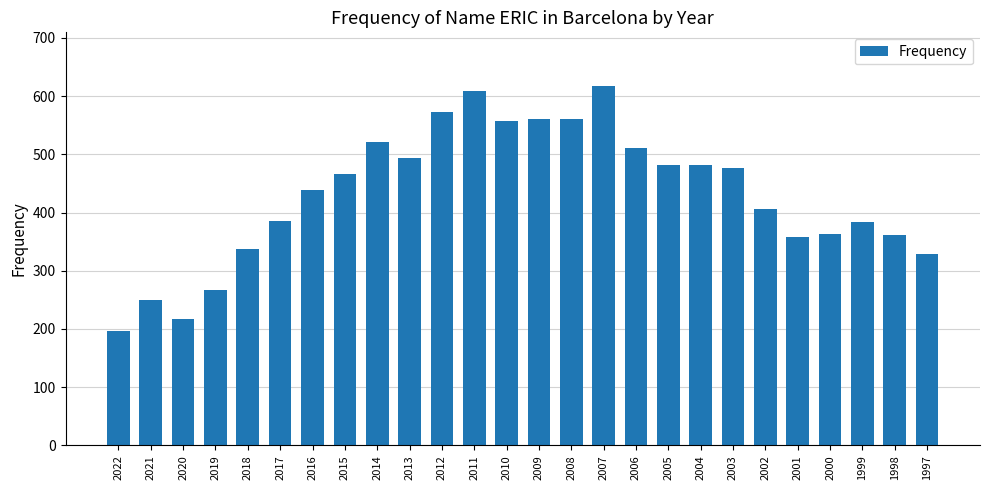

What is the difference between the second highest and second lowest values?

391